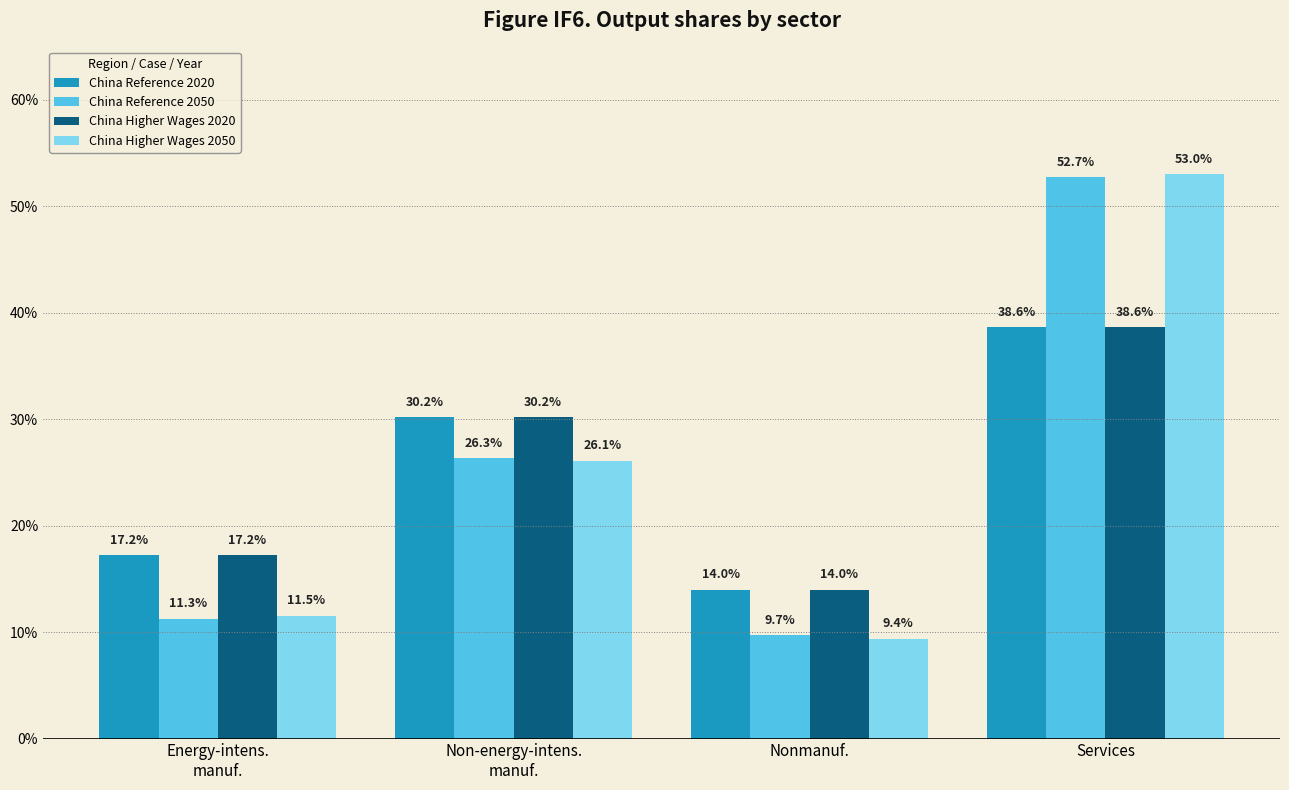

Where is China Reference 2050 nearest to the value 0?

Nonmanuf.